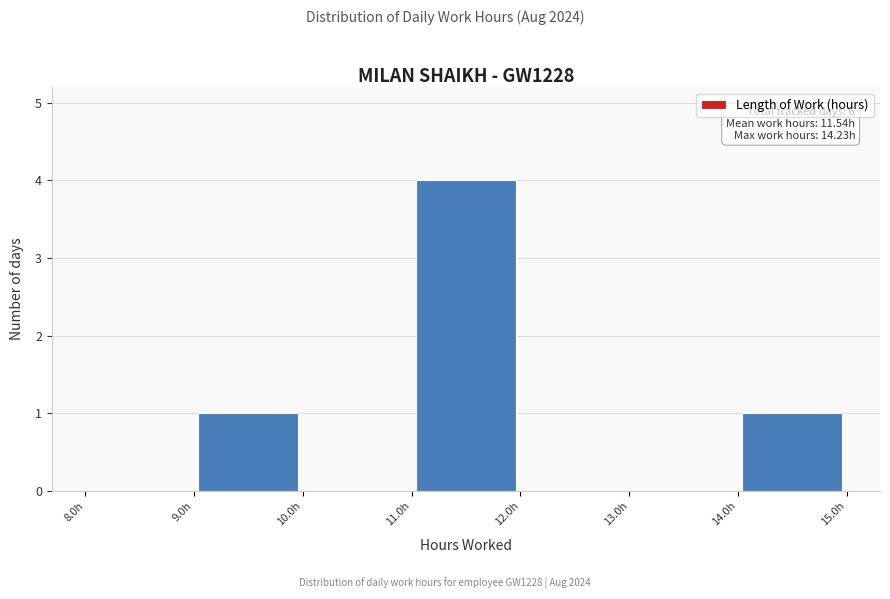

Which range on the x-axis has the tallest bar?

11 to 12